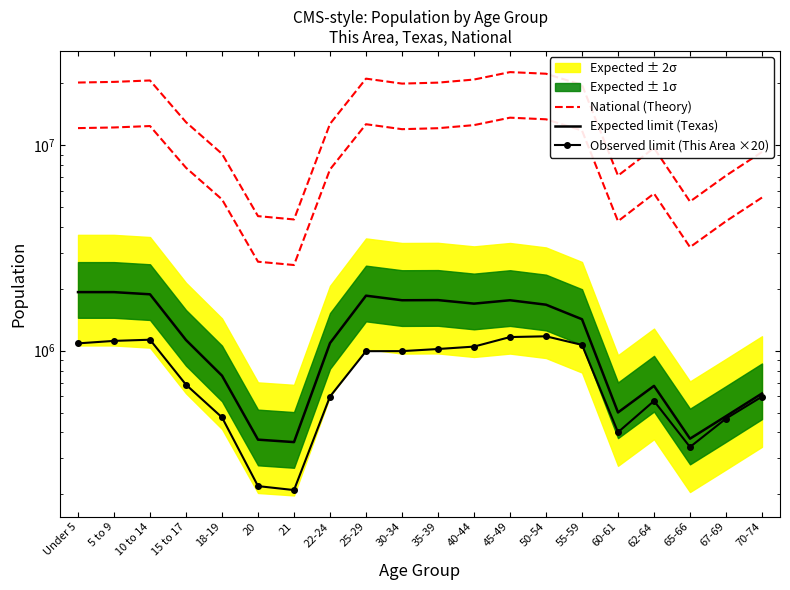

Where is the first local maximum for National (Theory)?

10 to 14